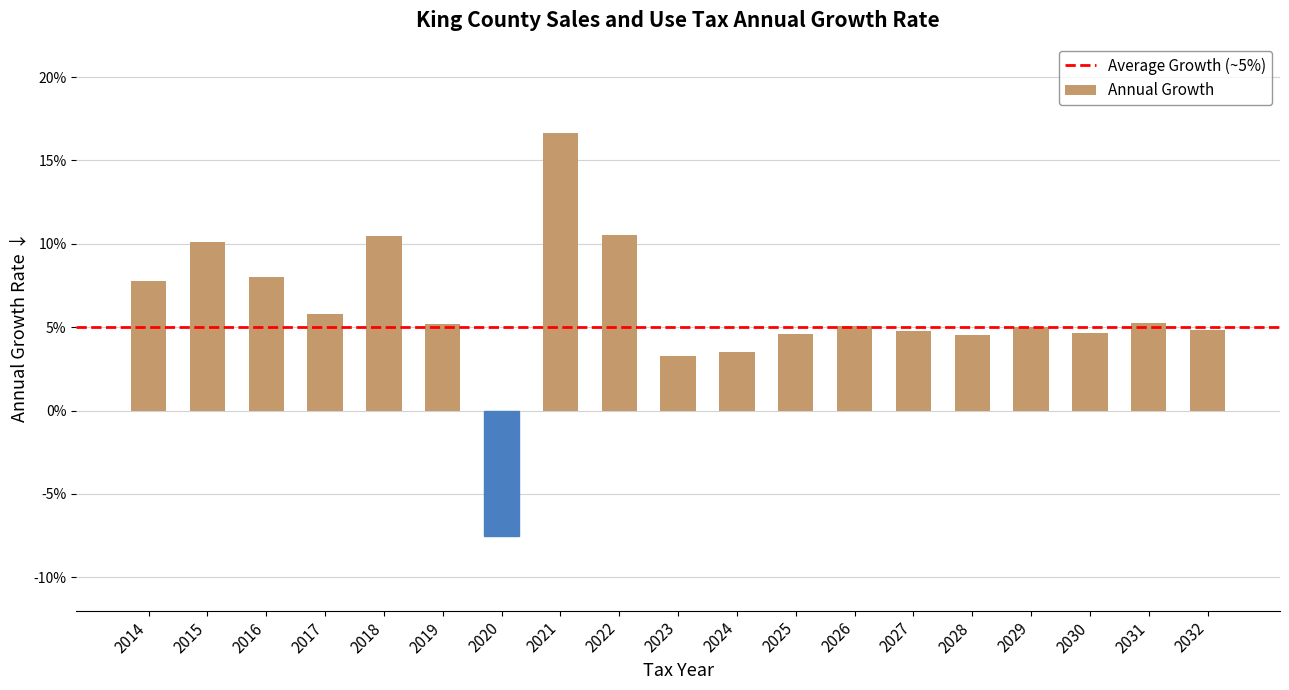

At which label does the data first exceed 0?

2014